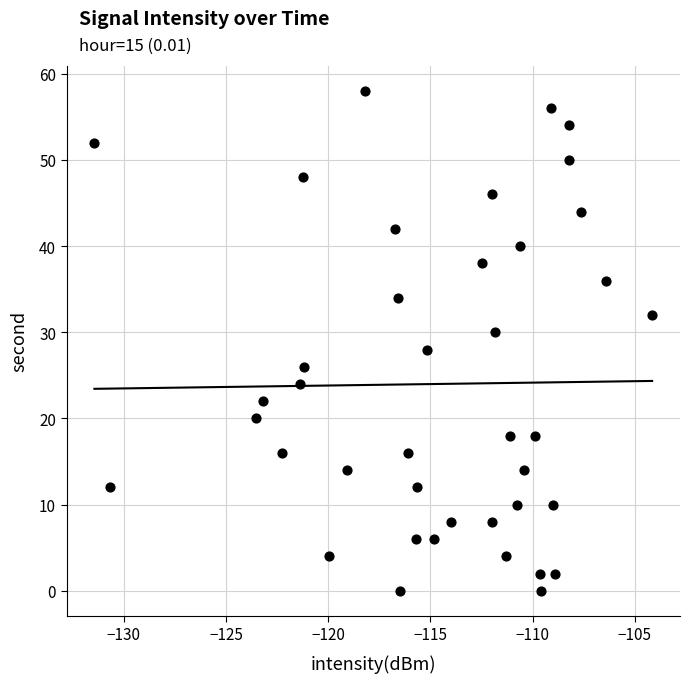

What is the range of Y values (max minus min)?

58